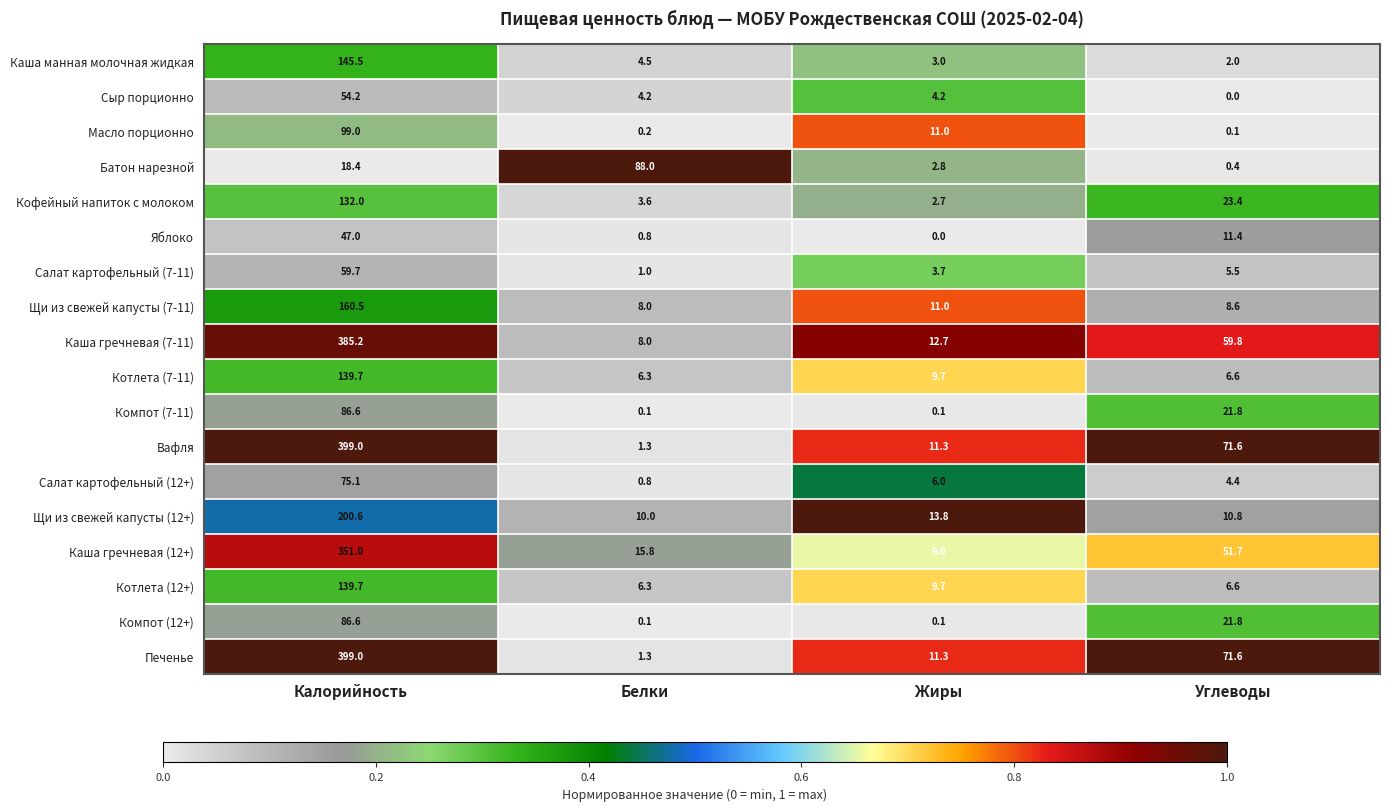

Which label corresponds to the largest value in the chart?

Калорийность